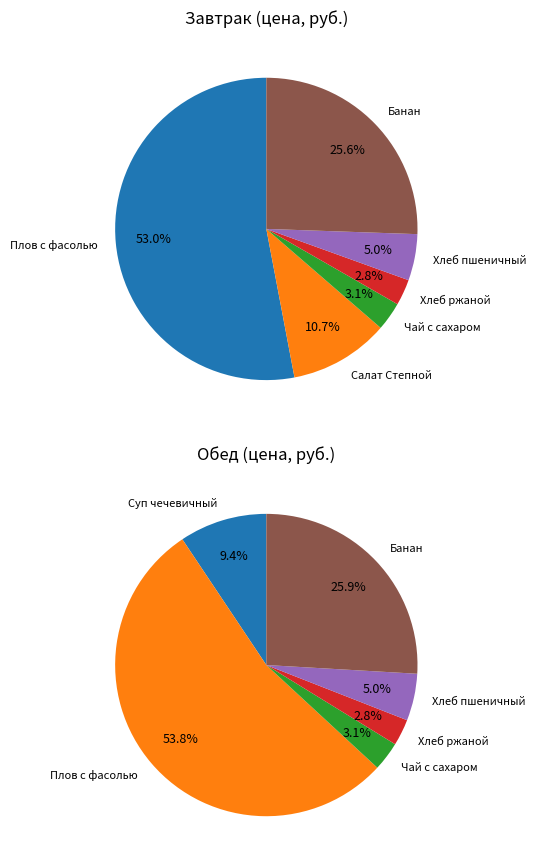

To the nearest percent, what is the average slice percentage?

17%